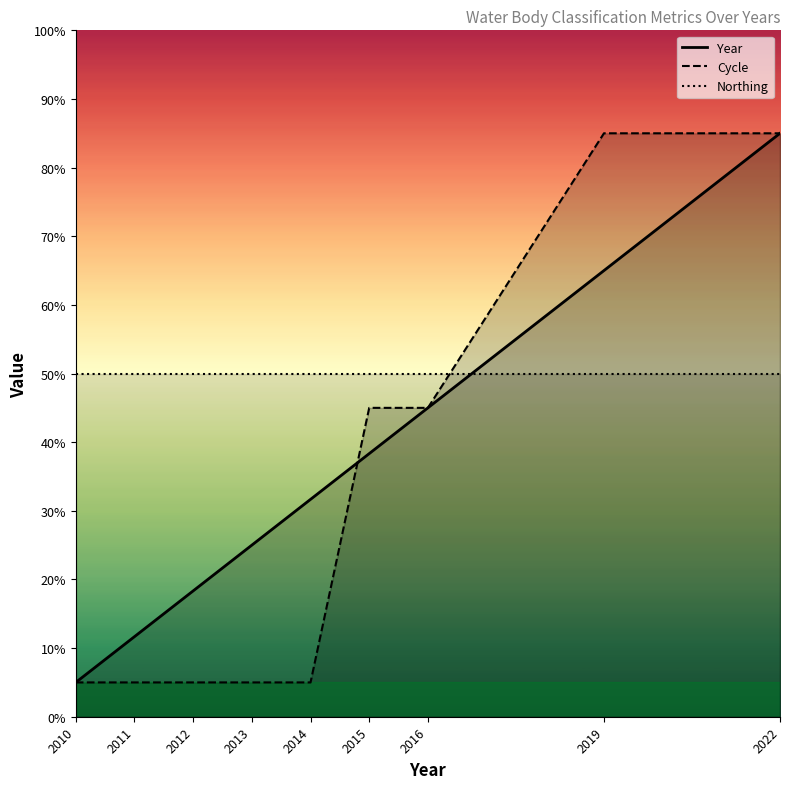

What is the minimum value for Cycle?

5.0